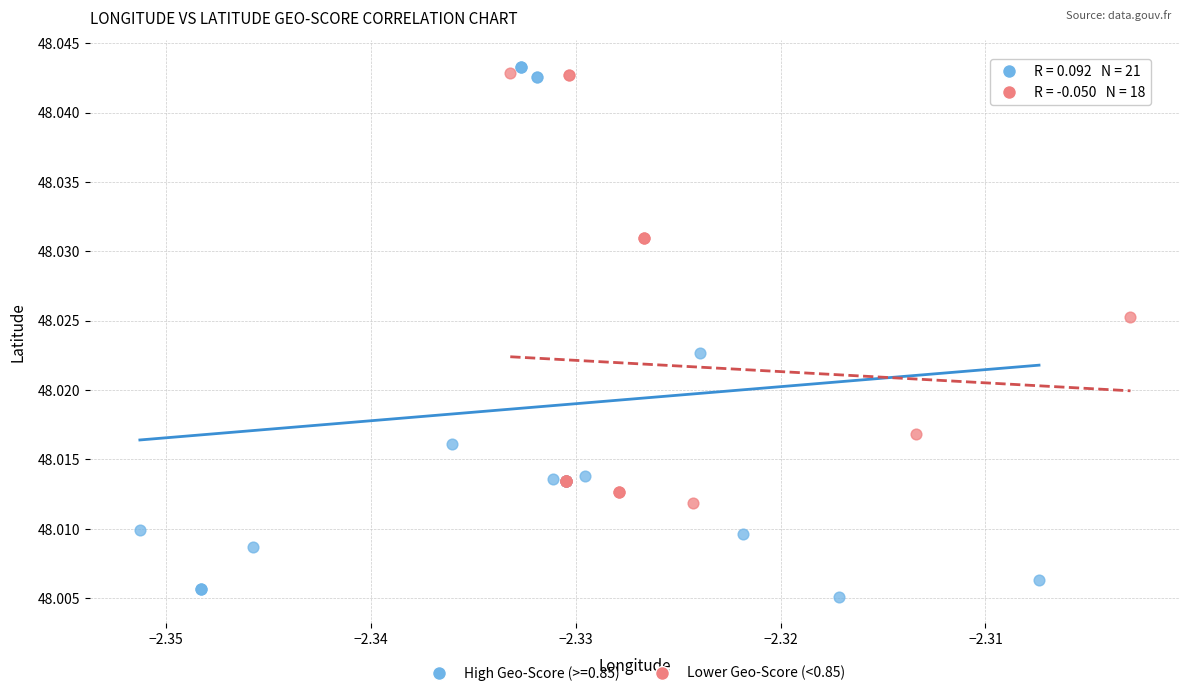

Which series reaches the minimum Y coordinate?

High Geo-Score (>=0.85)